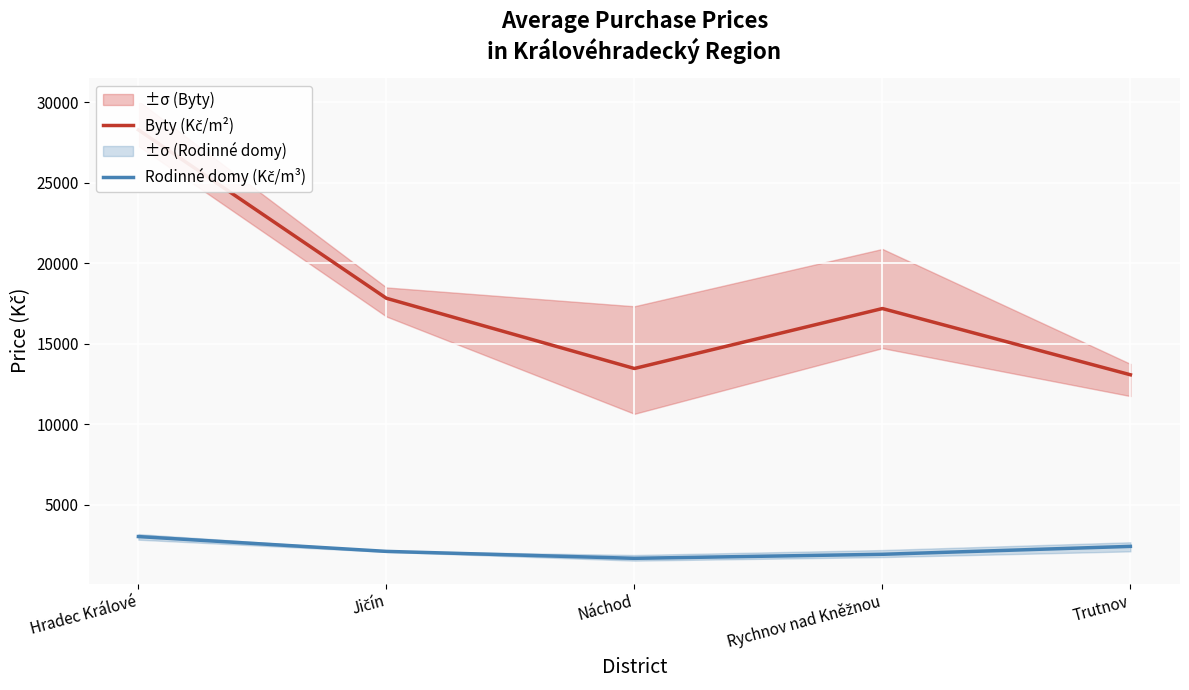

True or false: Rodinné domy (Kč/m³) and Byty (Kč/m²) intersect in this chart.

False